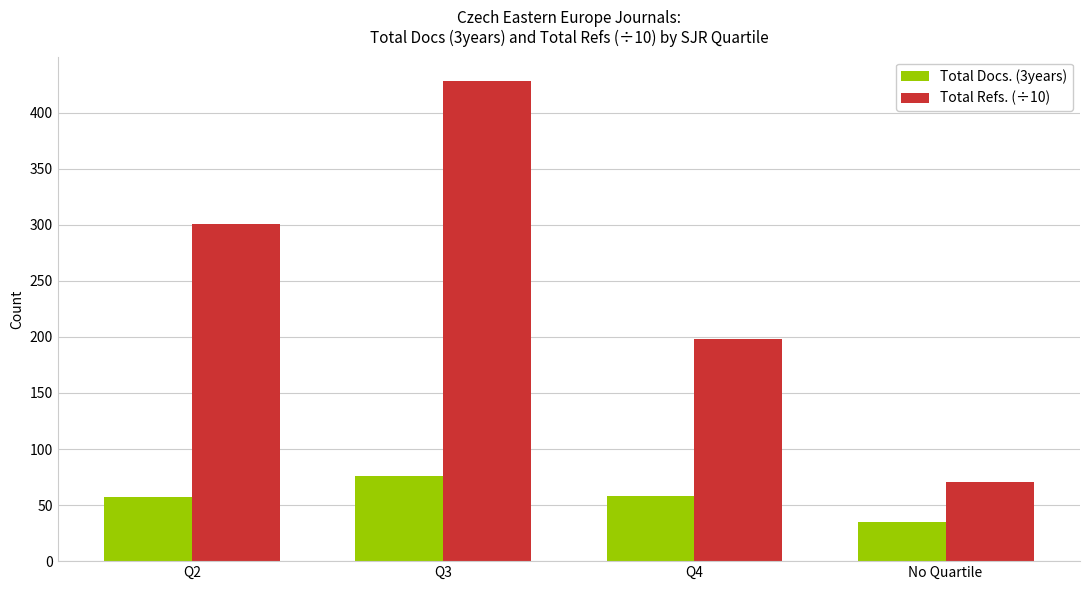

At which category is the sum across all series the highest?

Q3